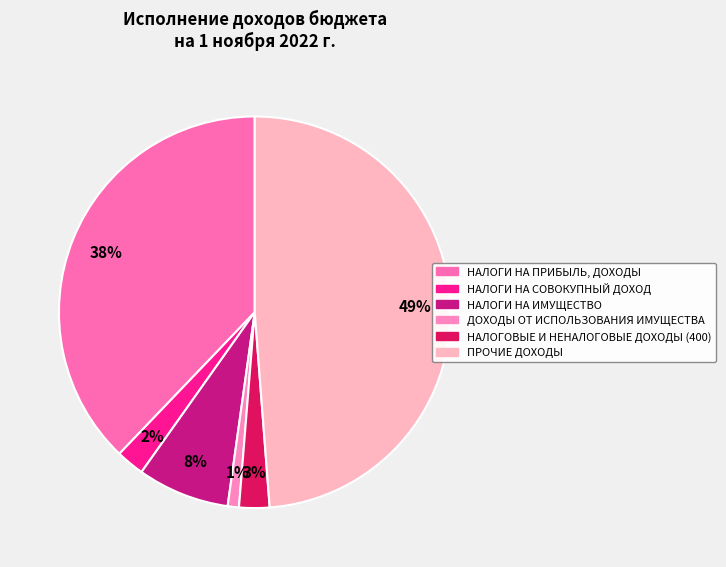

To the nearest percent, what is the difference between the largest and smallest slice percentages?

48%